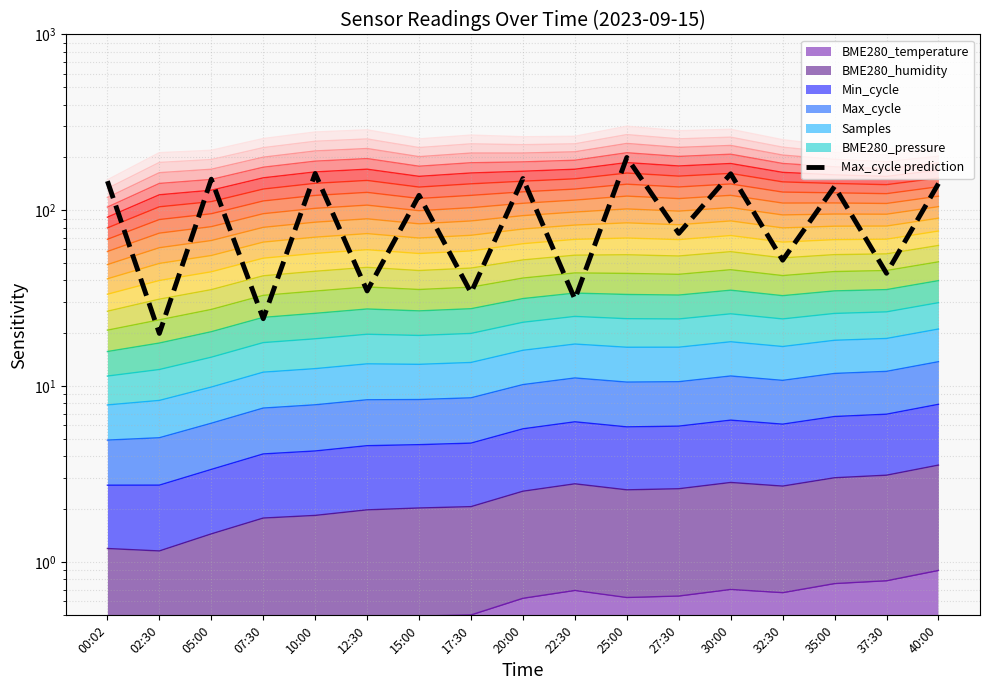

Count the number of categories in the chart.

17